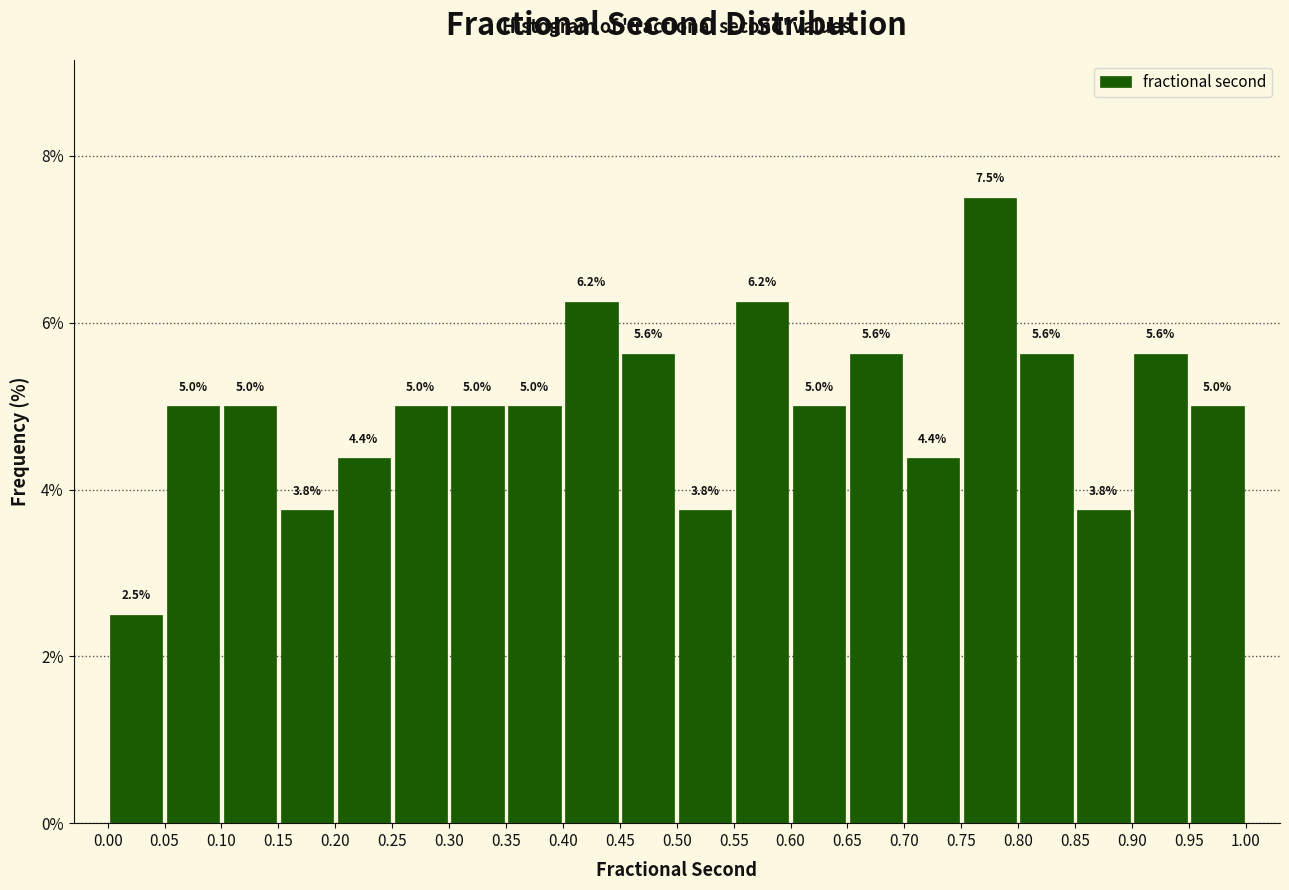

Over which range of the x-axis is the bar tallest?

0.75 to 0.80